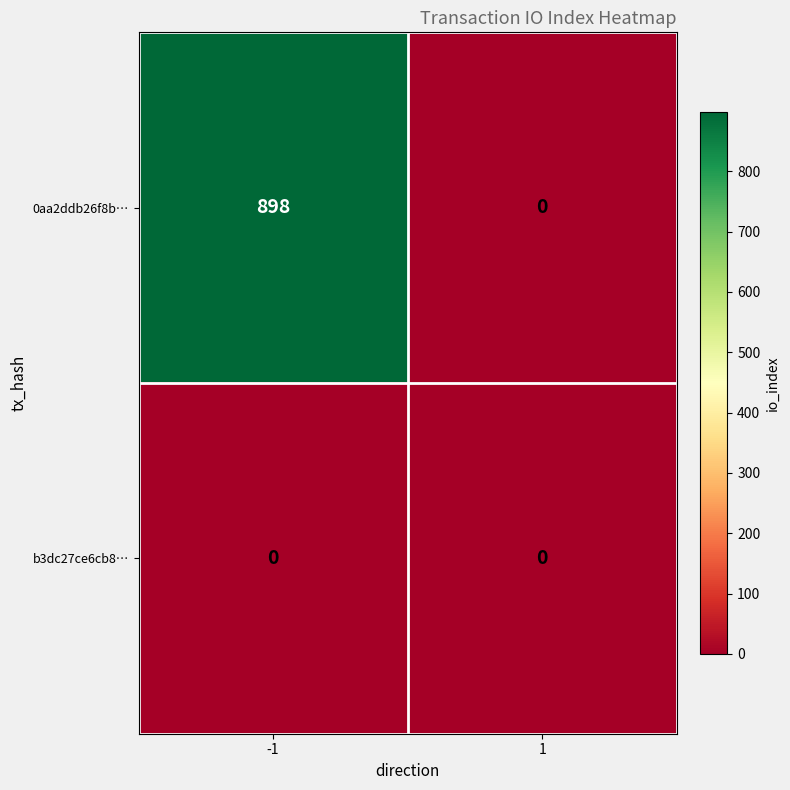

List the series in order of their overall mean, highest first.

0aa2ddb26f8b…, b3dc27ce6cb8…